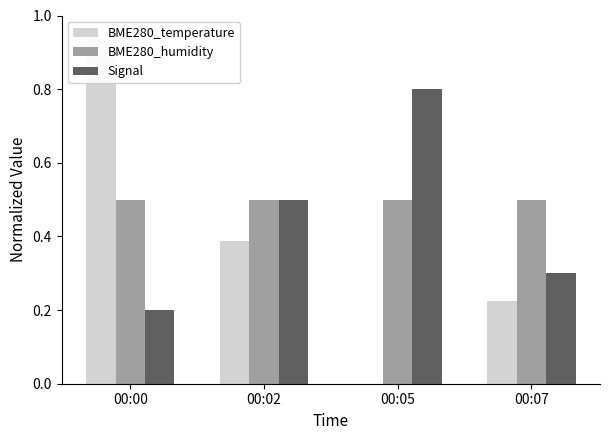

How many bars are there in each group?

3